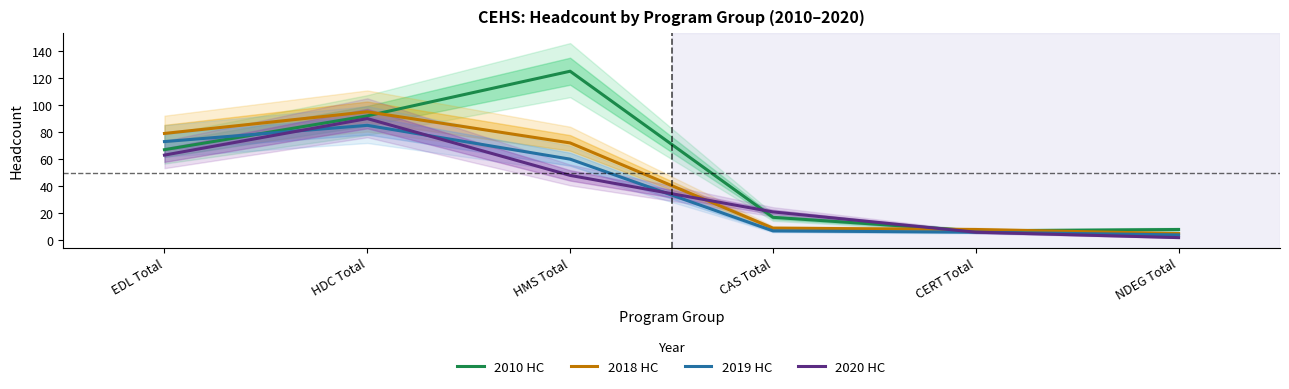

At which category does 2018 HC reach its first local peak?

HDC Total